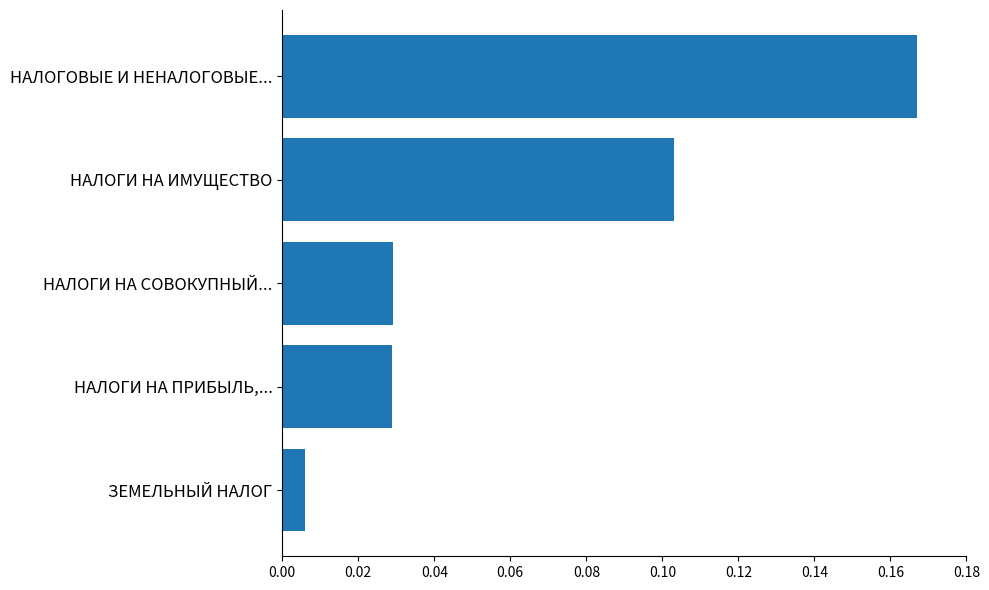

True or false: the data shows 0.1 at НАЛОГИ НА СОВОКУПНЫЙ....

False